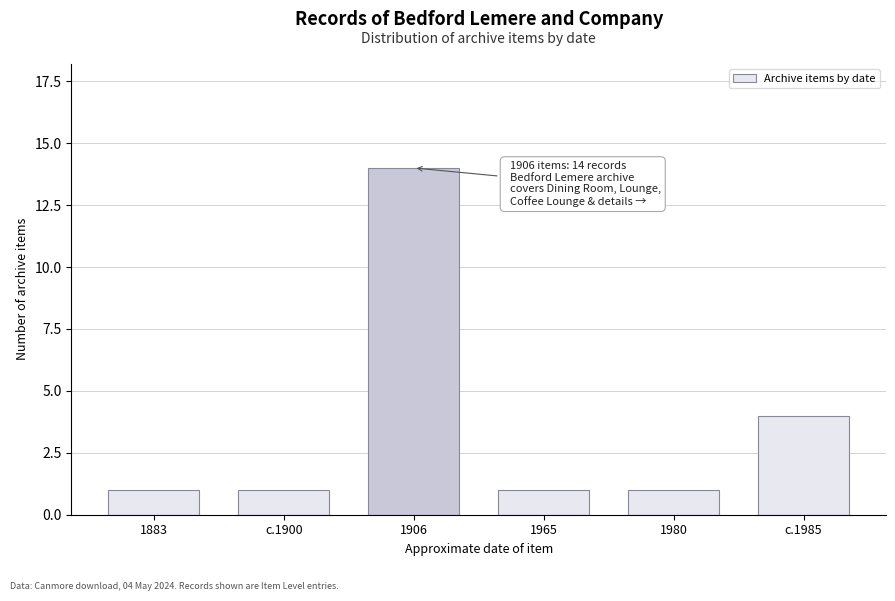

Reading right to left, list all the values displayed in this chart.

4	1	1	14	1	1